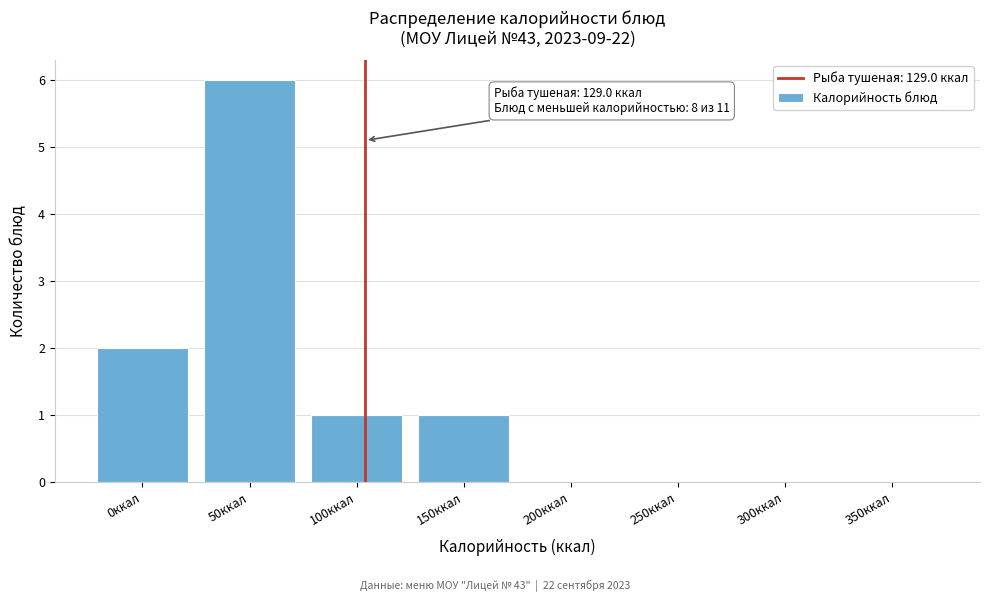

Reading left to right, extract all data points from this chart.

0ккал=2	50ккал=6	100ккал=1	150ккал=1	200ккал=0	250ккал=0	300ккал=0	350ккал=0